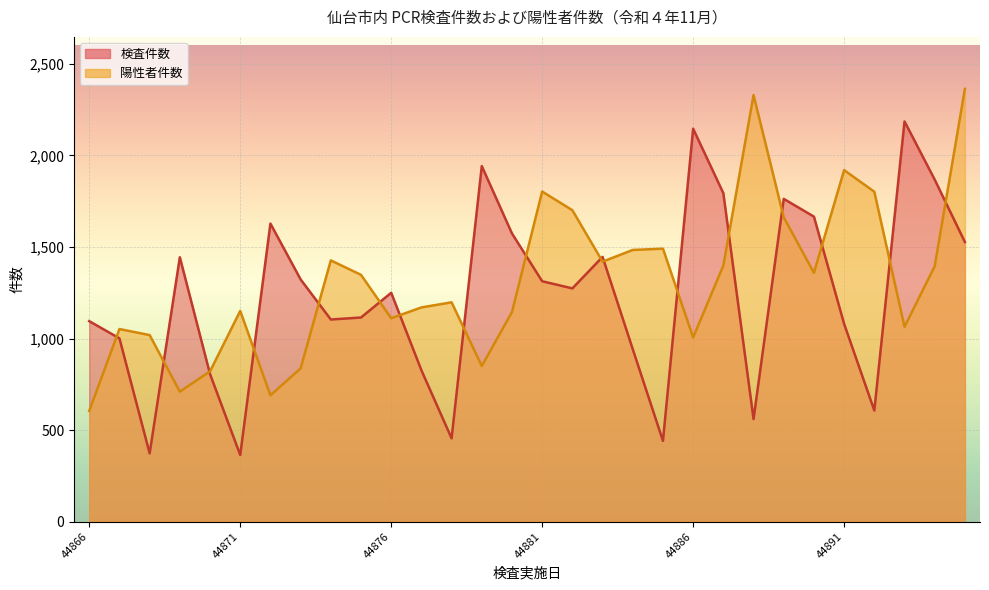

Reading left to right, extract all data points from this chart.

検査件数: 44866=1095	44867=1001	44868=373	44869=1444	44870=806	44871=364	44872=1628	44873=1323	44874=1104	44875=1115	44876=1250	44877=827	44878=455	44879=1942	44880=1574	44881=1313	44882=1274	44883=1446	44884=942	44885=441	44886=2146	44887=1794	44888=560	44889=1763	44890=1666	44891=1080	44892=607	44893=2186	44894=1868	44895=1527
陽性者件数: 44866=605	44867=1052	44868=1019	44869=710	44870=821	44871=1151	44872=690	44873=837	44874=1427	44875=1348	44876=1111	44877=1170	44878=1198	44879=850	44880=1145	44881=1803	44882=1701	44883=1420	44884=1484	44885=1491	44886=1006	44887=1399	44888=2330	44889=1662	44890=1359	44891=1920	44892=1802	44893=1064	44894=1395	44895=2364